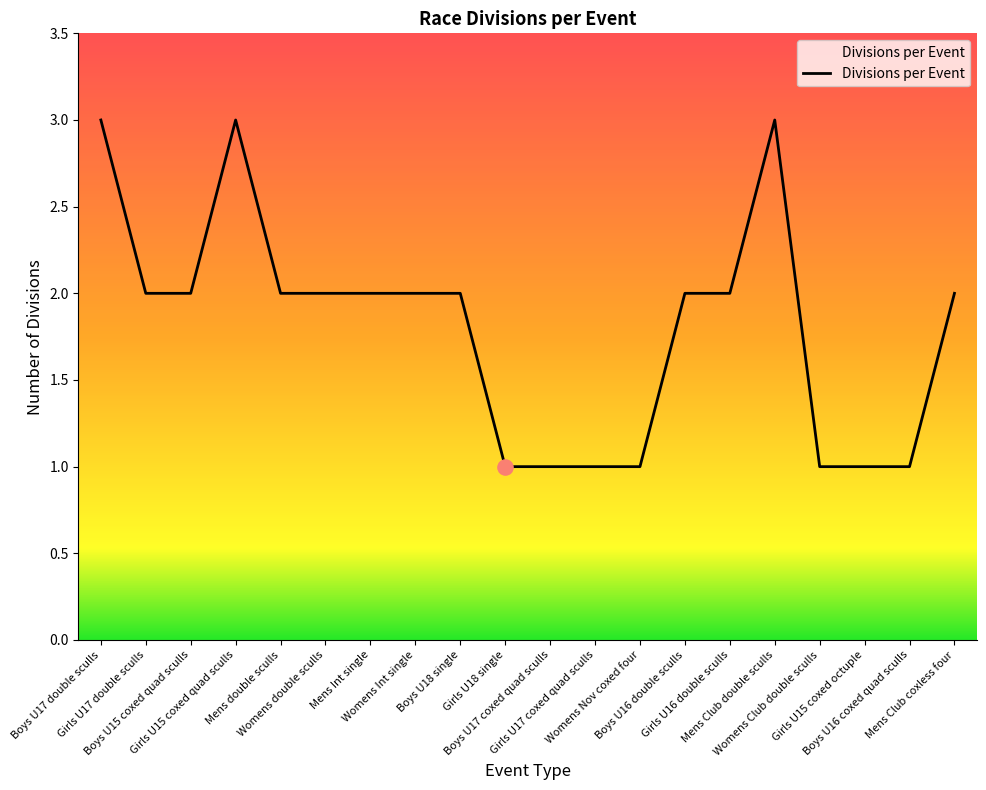

What is the maximum value shown in the chart?

3